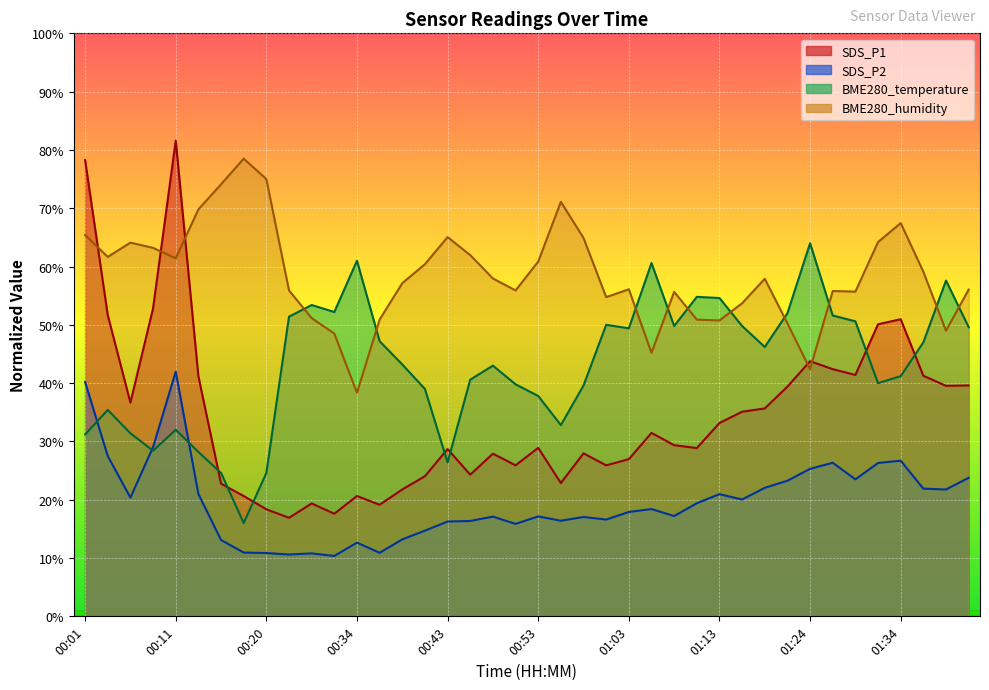

Which series has the largest total across all categories?

BME280_humidity